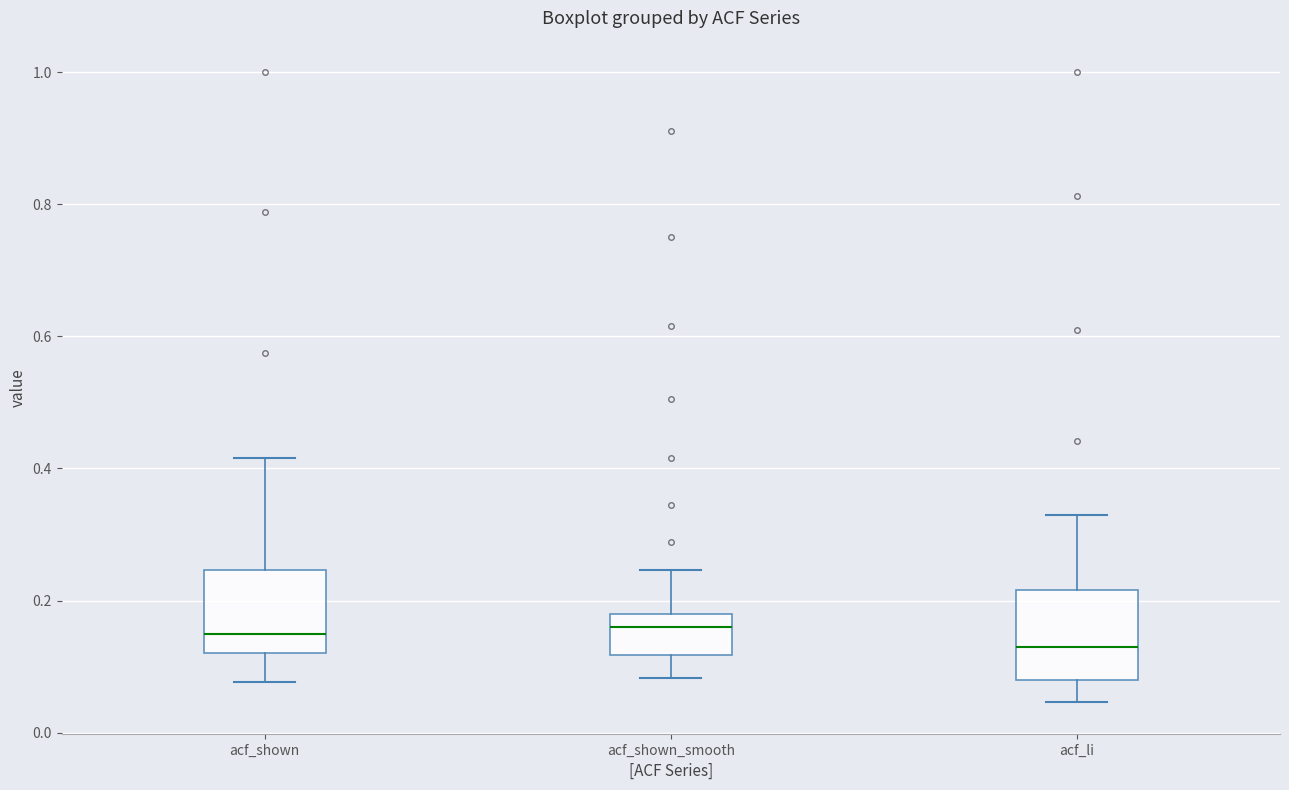

Reading left to right, transcribe this box plot: for each box, give where its median line is, the range the box spans, and where its two whiskers end, as read against the y-axis. The values are not printed on the chart, so give them approximately, as read against the axis.

acf_shown: median 0.14, box 0.12 to 0.24, whiskers 0.08 to 0.42
acf_shown_smooth: median 0.16, box 0.12 to 0.18, whiskers 0.08 to 0.24
acf_li: median 0.14, box 0.08 to 0.22, whiskers 0.04 to 0.32